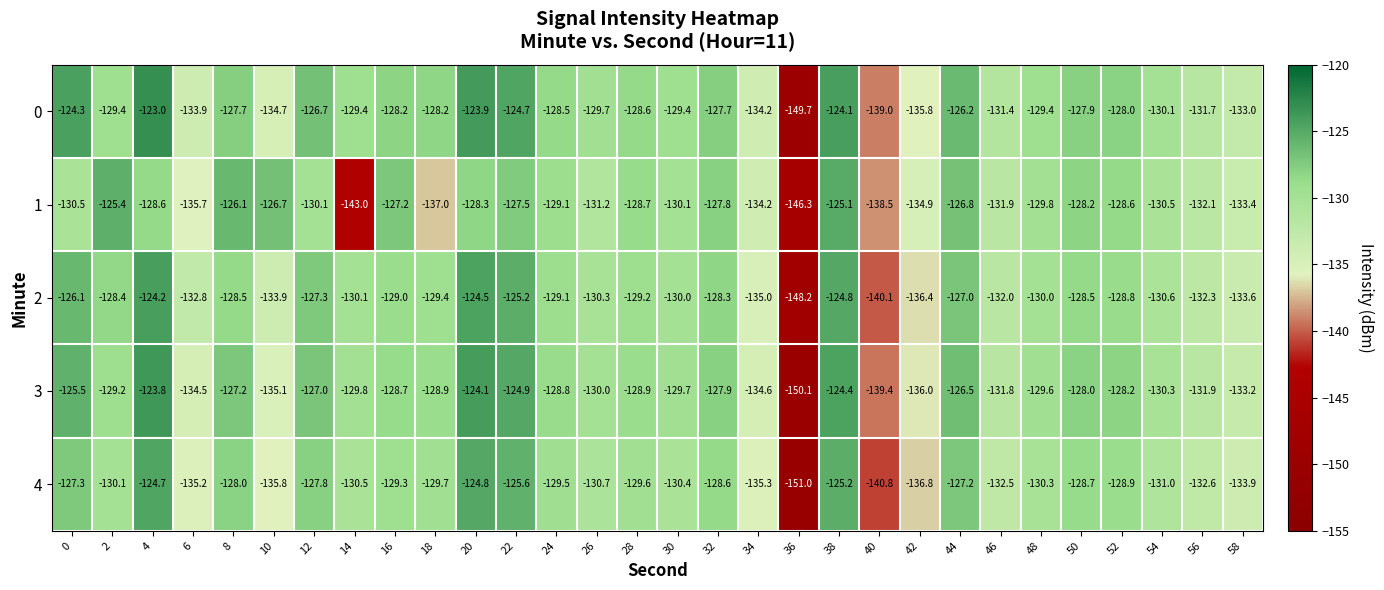

Is it true that 2 equals -127.0 at 44?

True